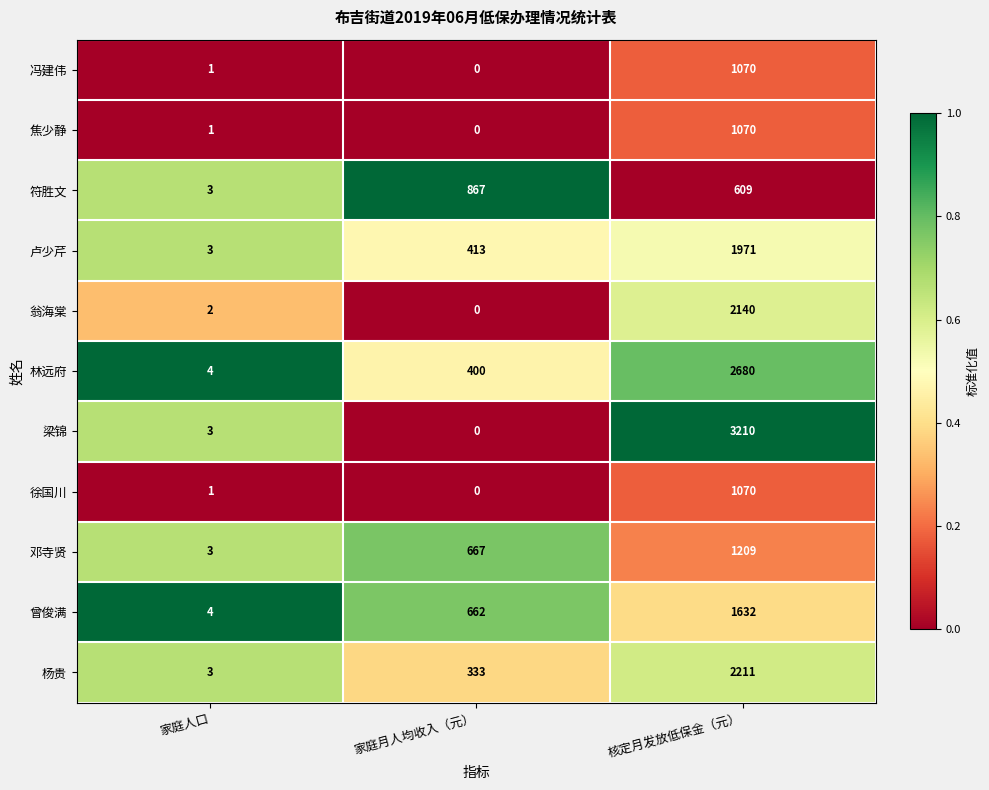

Is it true that 卢少芹 equals 198 at 家庭月人均收入（元）?

False